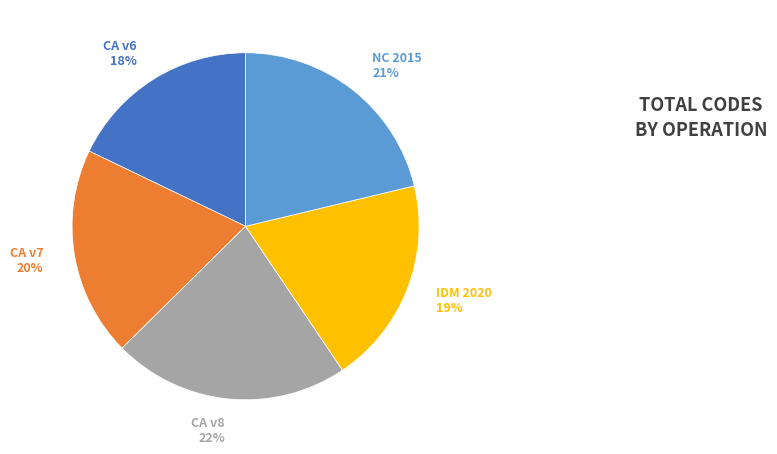

To the nearest percent, what percentage of the pie is CA v6 18%?

18%